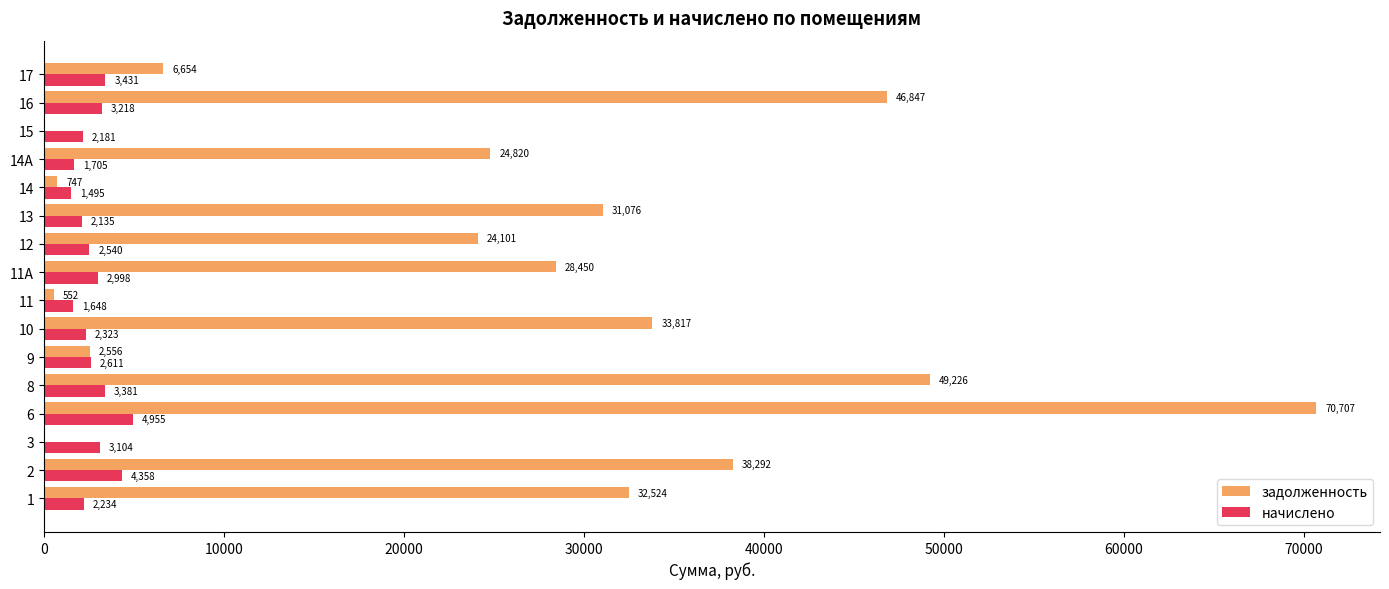

Is it true that задолженность equals 12324.2 at 10?

False